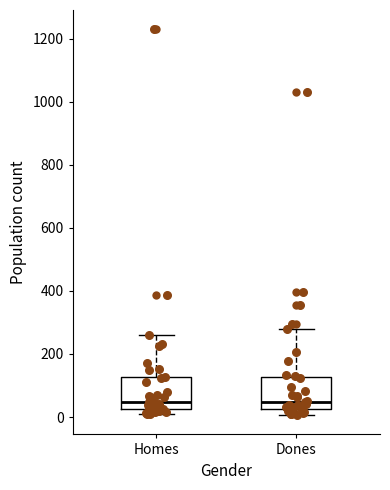

Reading left to right, read every box against the y-axis: the position of its median line, the range the box covers, and the ends of its whiskers. The values are not printed on the chart, so give them approximately, as read against the axis.

Homes: median 40, box 20 to 120, whiskers 0 to 260
Dones: median 40, box 20 to 120, whiskers 0 to 280